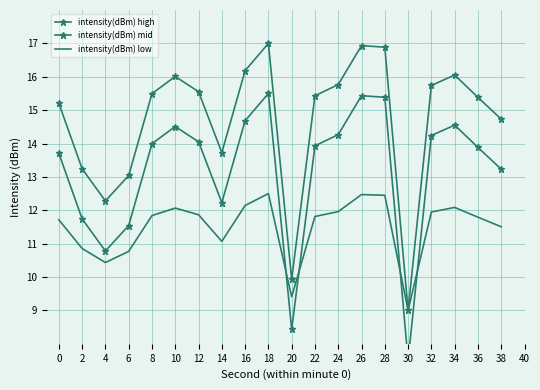

What are all the series names shown in the legend?

intensity(dBm) high, intensity(dBm) mid, intensity(dBm) low